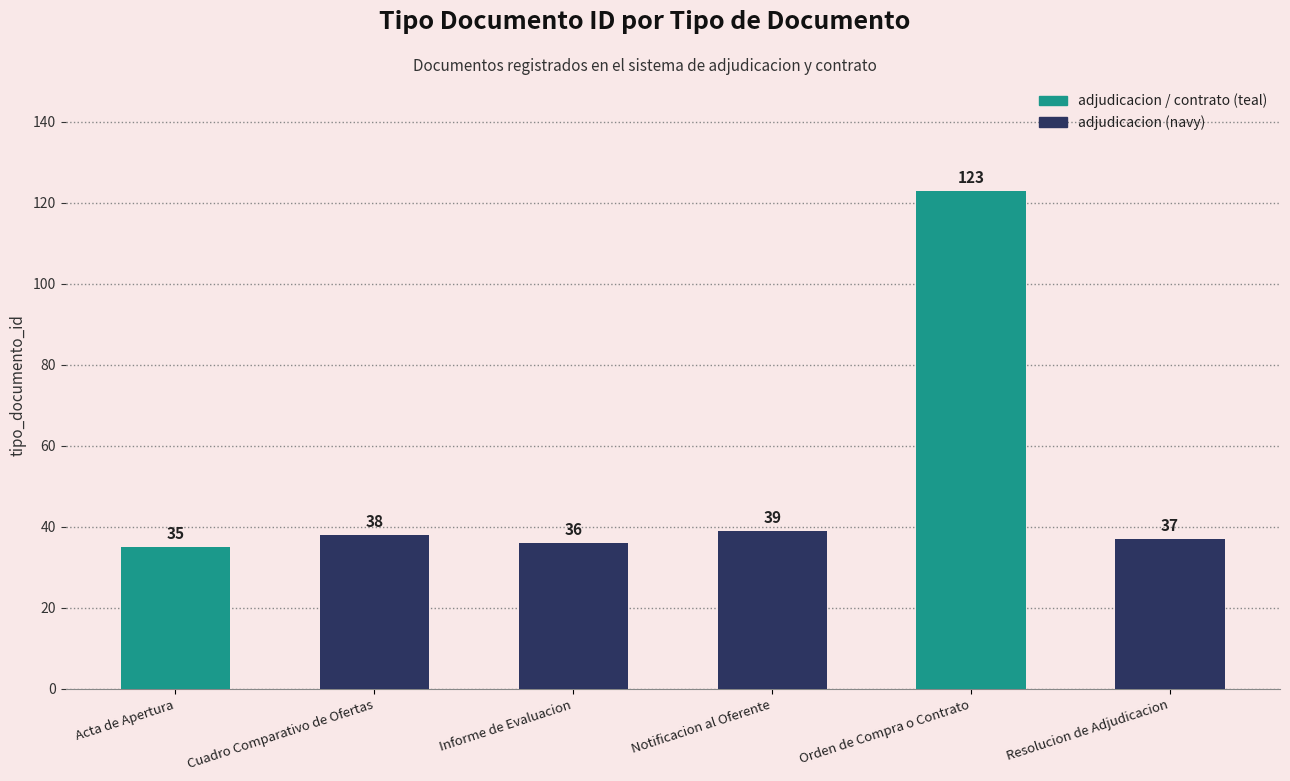

What is the difference between the maximum and second lowest values?

87